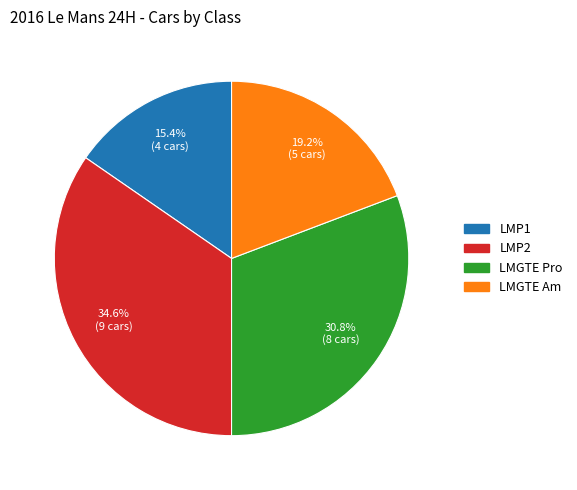

To the nearest percent, what portion does LMP2 represent?

35%